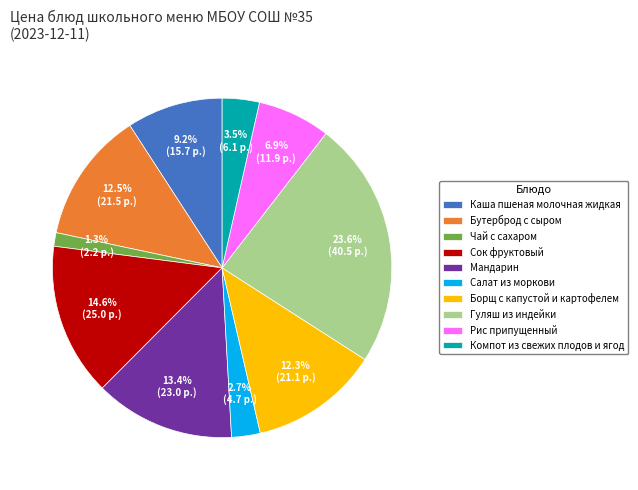

Is there a majority slice in this chart?

No